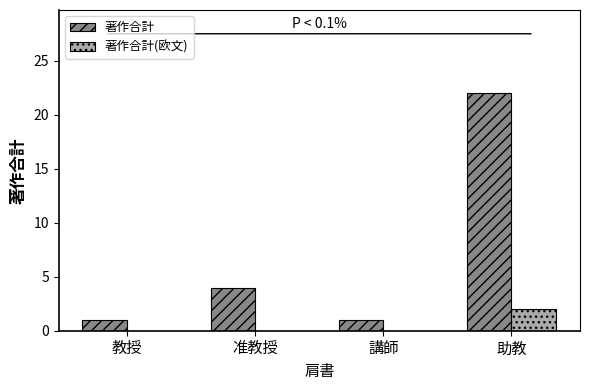

True or false: 著作合計(欧文) has a value of 0 at 講師.

True